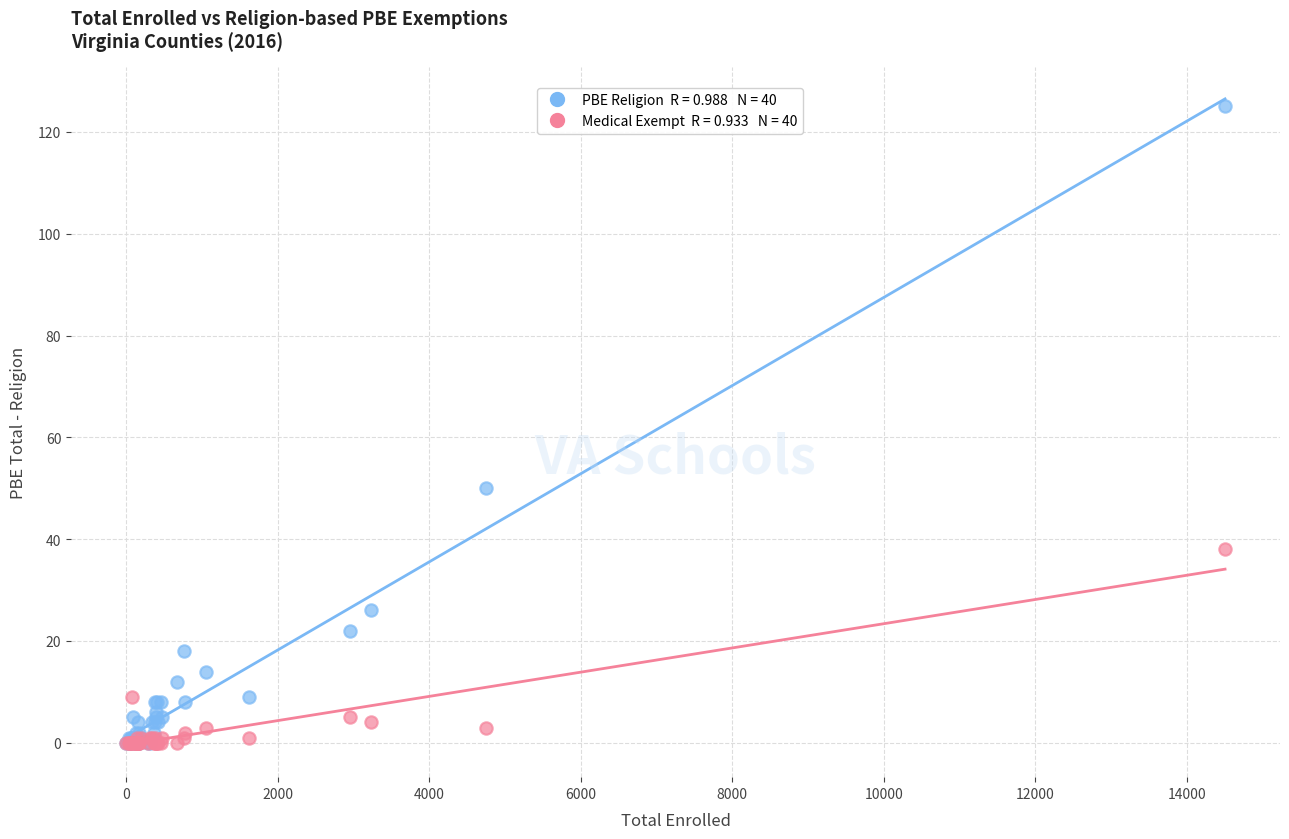

Across all series, what Y value is closest to 62?

50